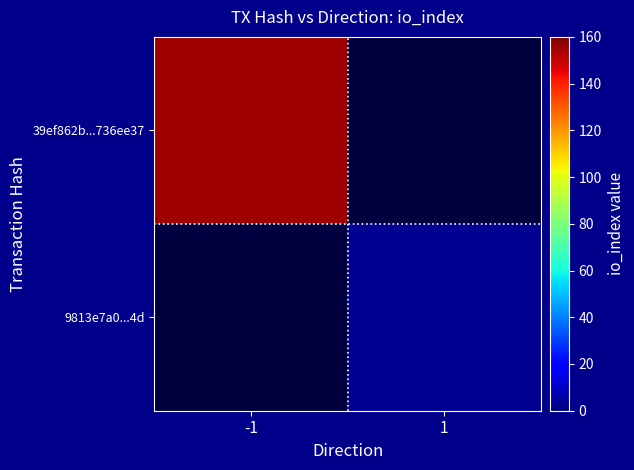

At which category does the chart reach its minimum across all series?

1